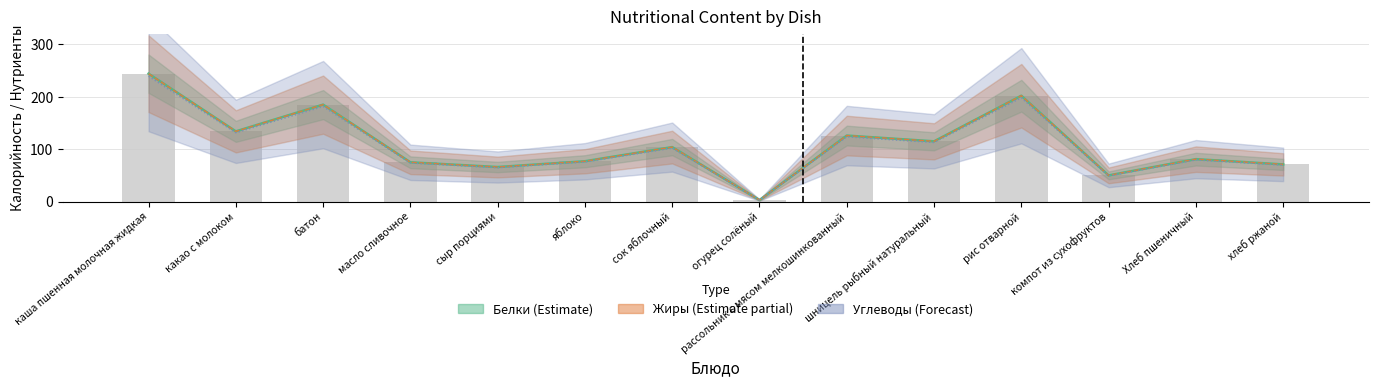

What is the label of the 4th bar from the right?

рис отварной